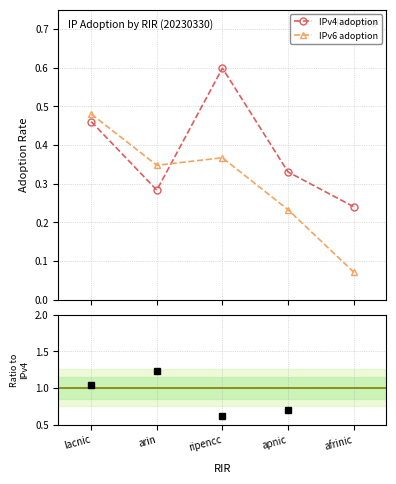

What is the label of the 4th point from the left?

apnic